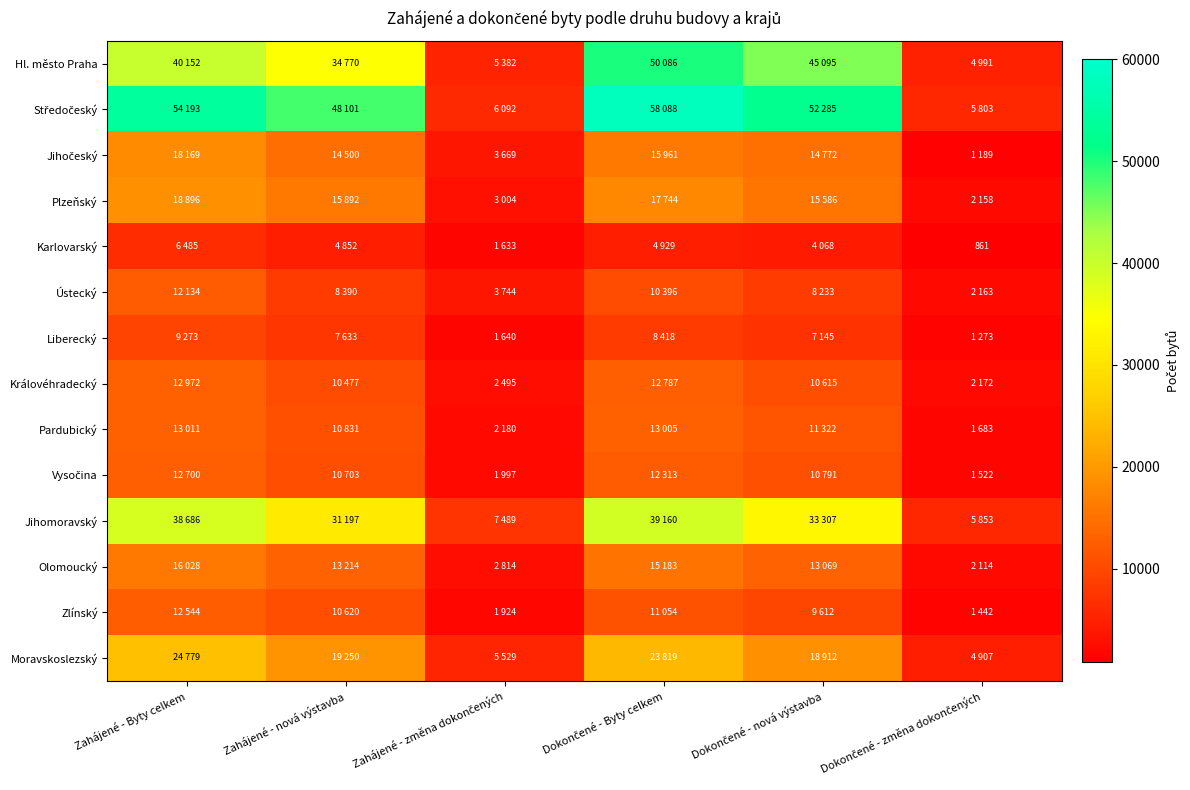

Rank the series at Zahájené - nová výstavba from highest to lowest value.

Středočeský, Hl. město Praha, Jihomoravský, Moravskoslezský, Plzeňský, Jihočeský, Olomoucký, Pardubický, Vysočina, Zlínský, Královéhradecký, Ústecký, Liberecký, Karlovarský